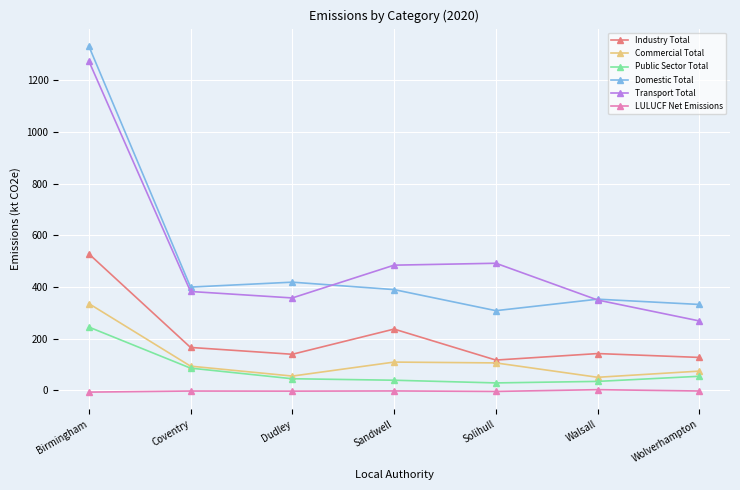

What is the label of the 5th point from the right?

Dudley